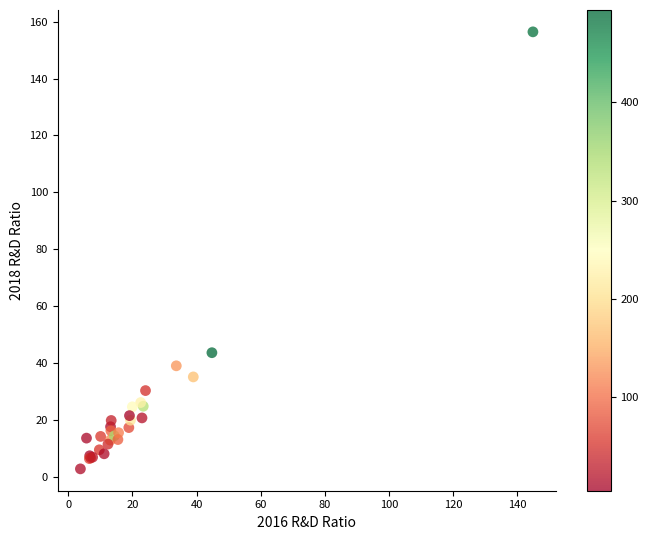

What Y value in the scatter plot is closest to 79?

43.7